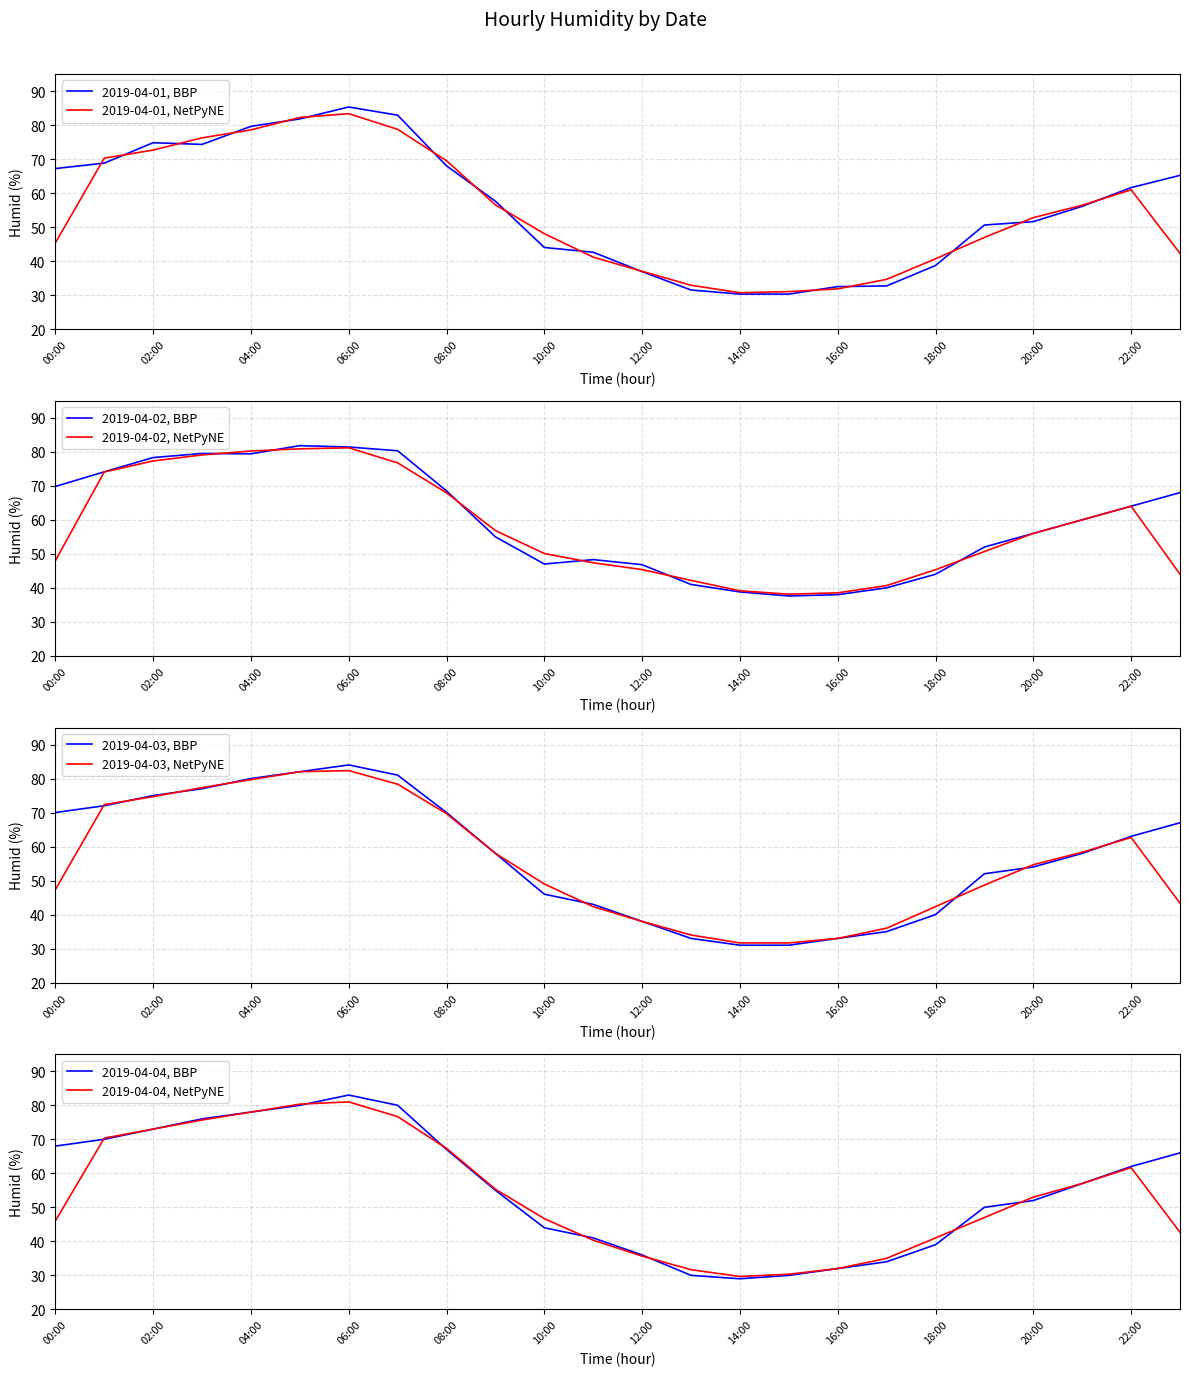

True or false: 2019-04-01, BBP has a value of 67.2 at 00:00.

True